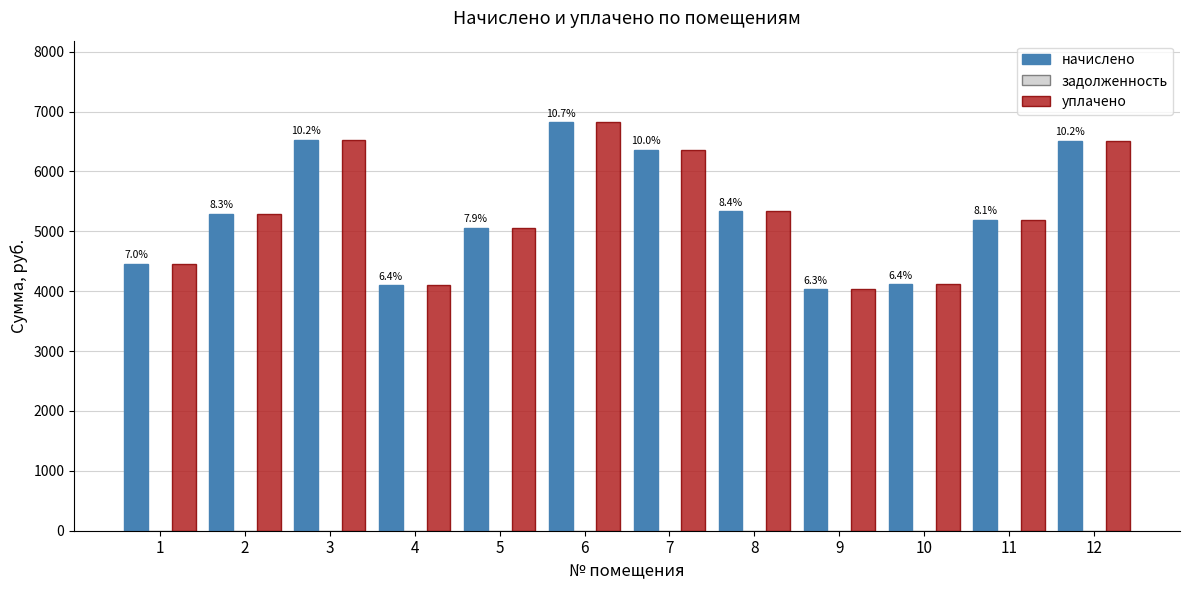

How many groups of bars are there?

12